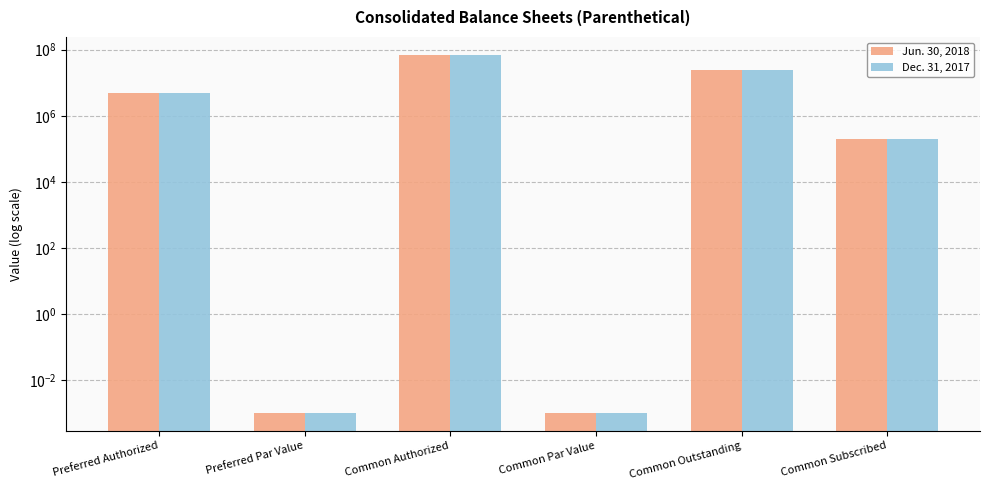

At which category does the chart reach its peak across all series?

Common Authorized